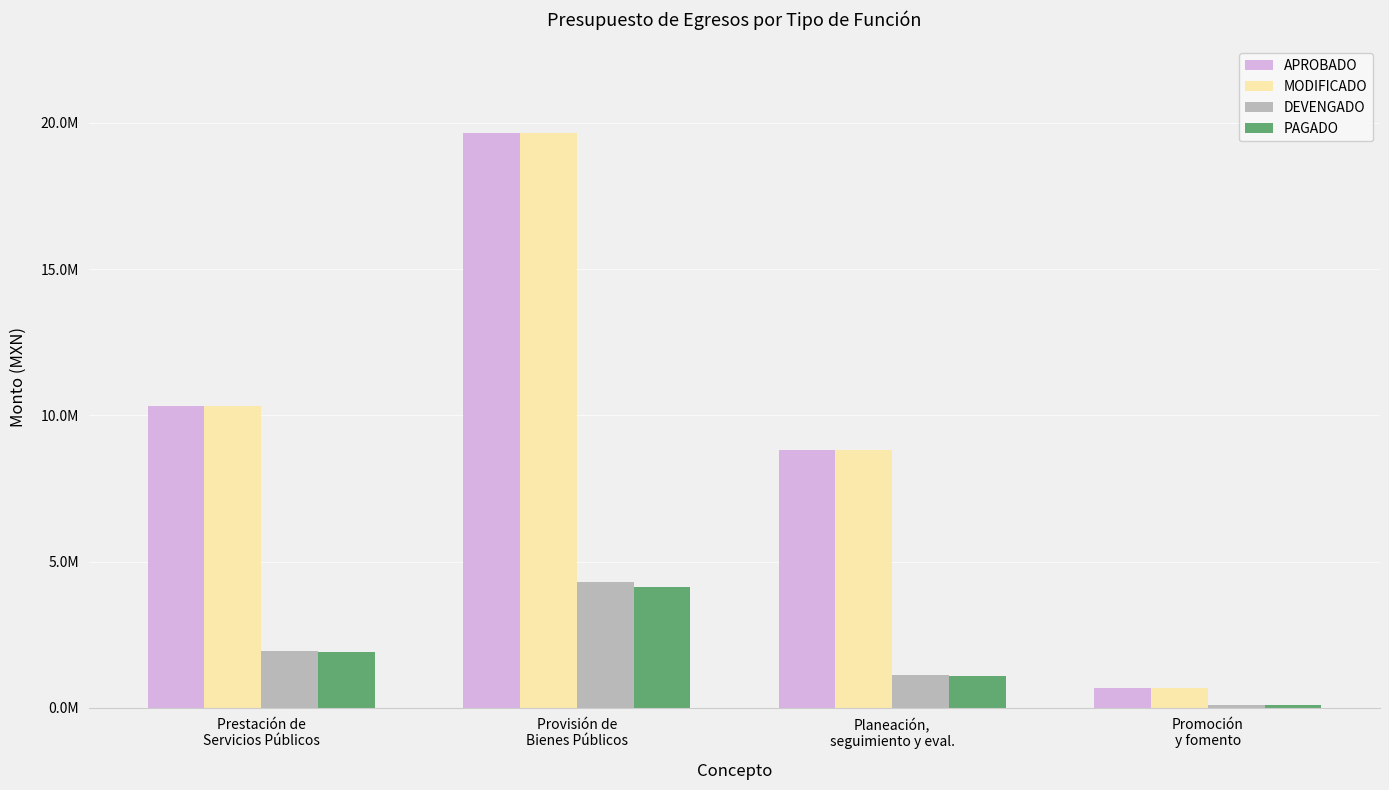

Does the chart contain any negative values?

No